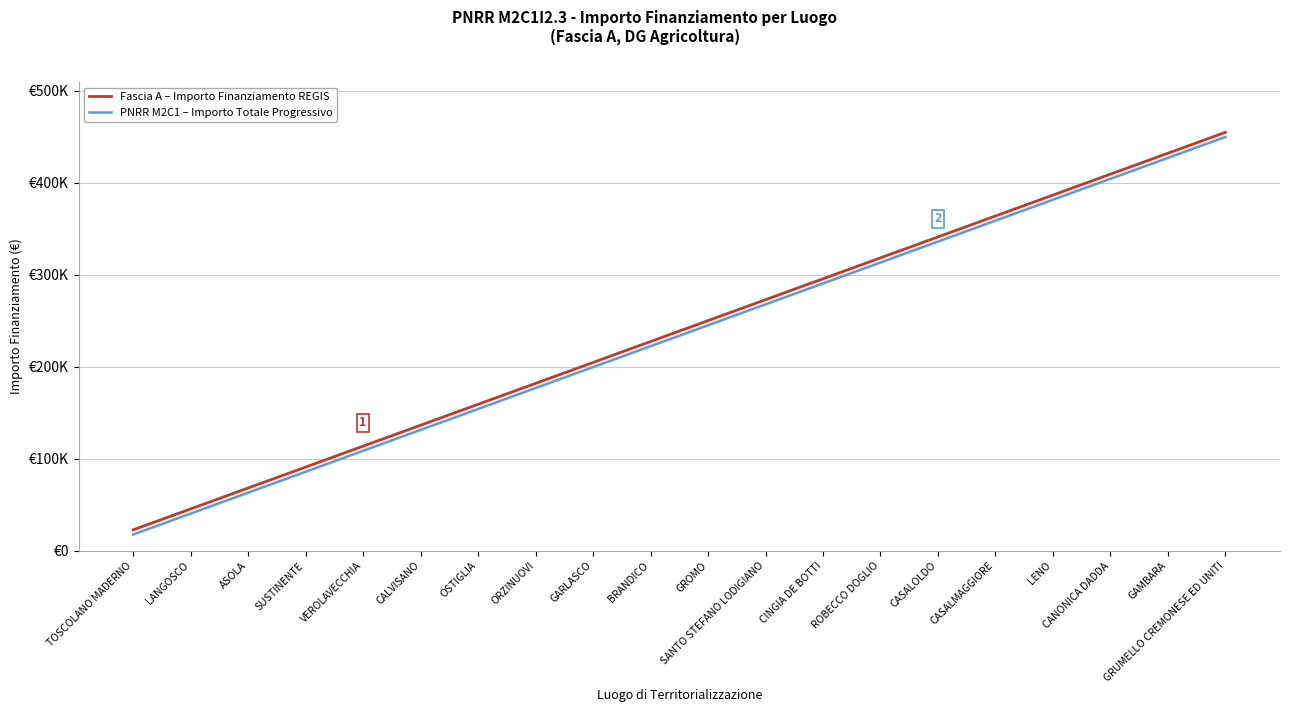

Does the chart display data point markers on the line(s)?

No